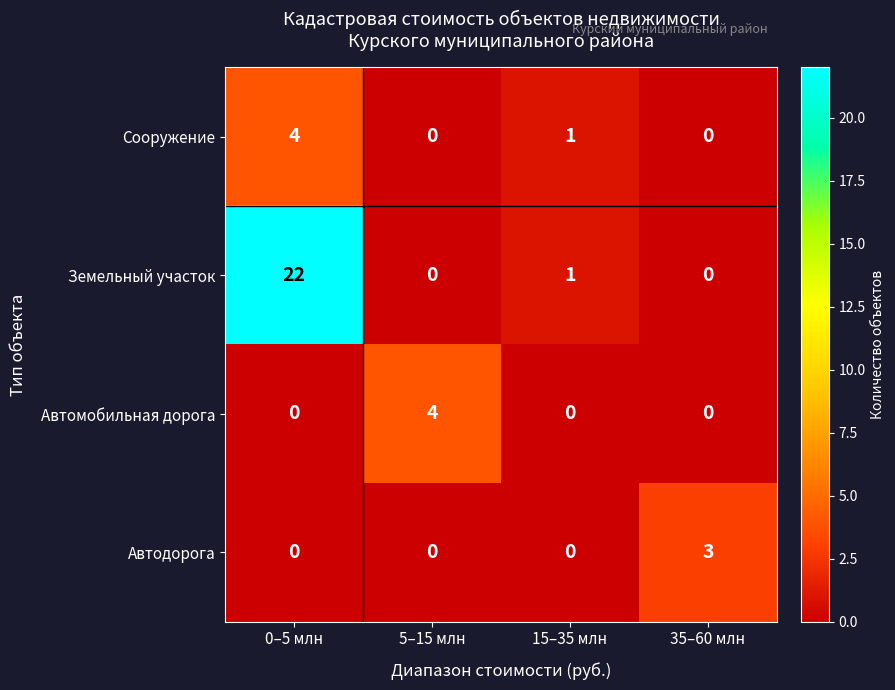

At which category is the sum across all series the highest?

0–5 млн